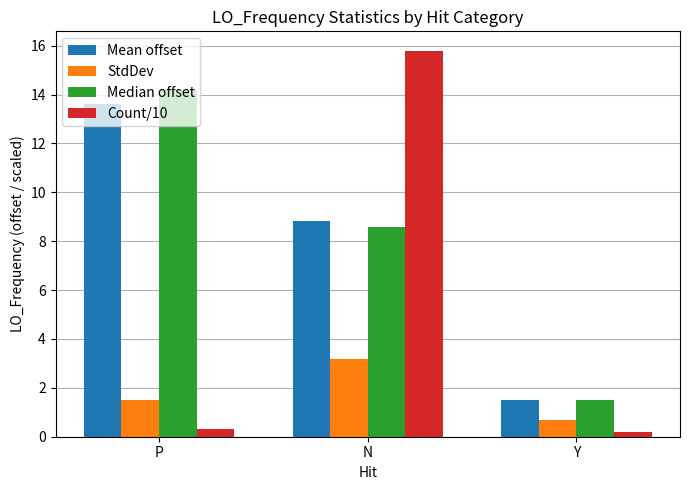

What is the label of the 3rd bar from the right?

P